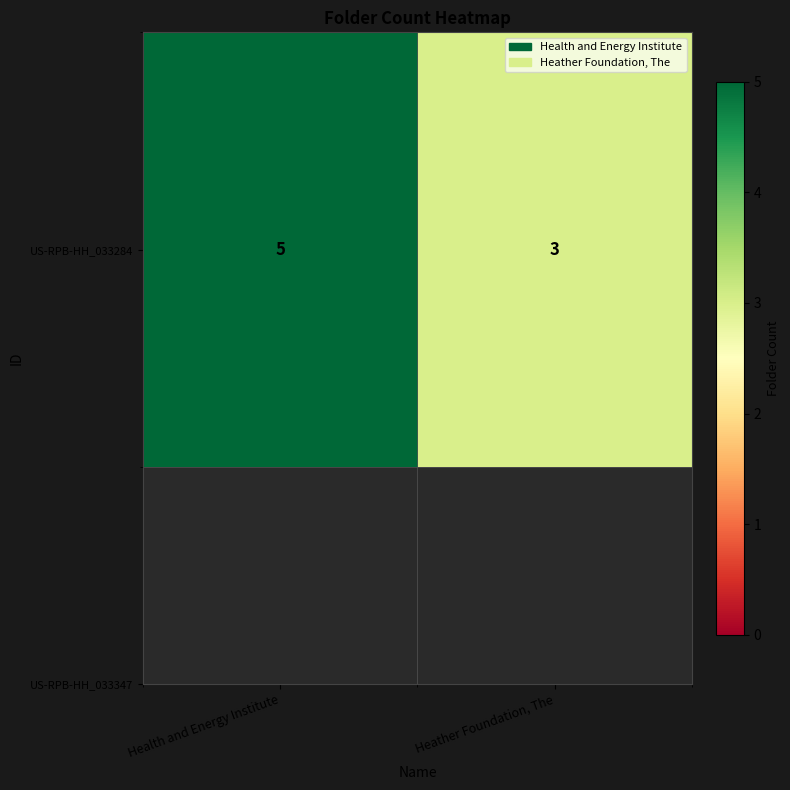

At which category does the chart reach its peak across all series?

Health and Energy Institute